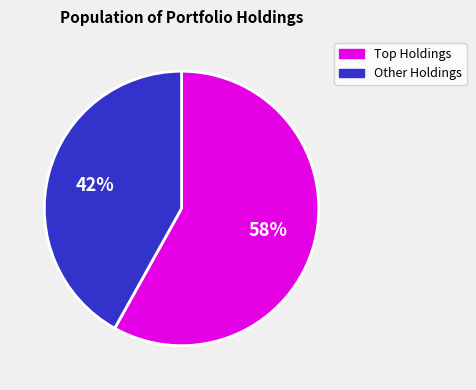

To the nearest percent, what is the average slice percentage?

50%